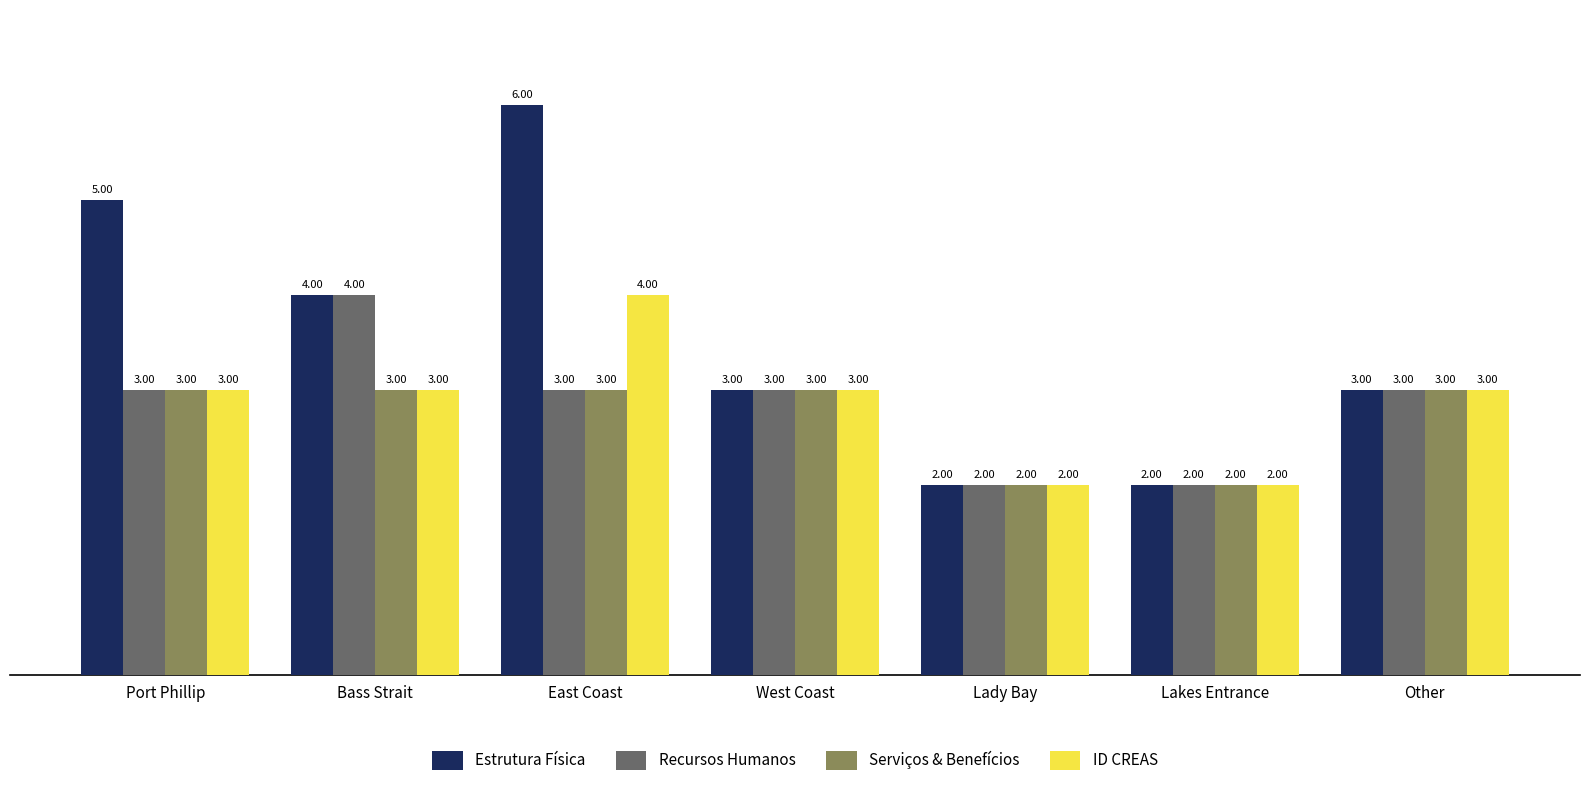

What position from the right is Lakes Entrance?

2